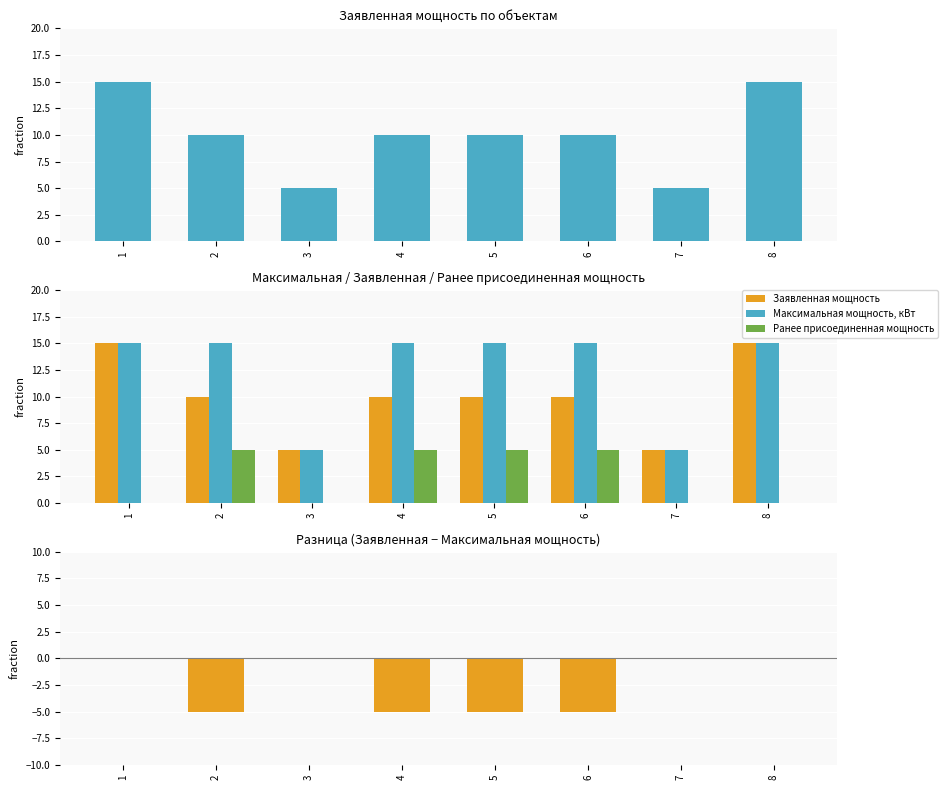

Rank the categories by Заявленная мощность value from highest to lowest.

1, 8, 2, 4, 5, 6, 3, 7